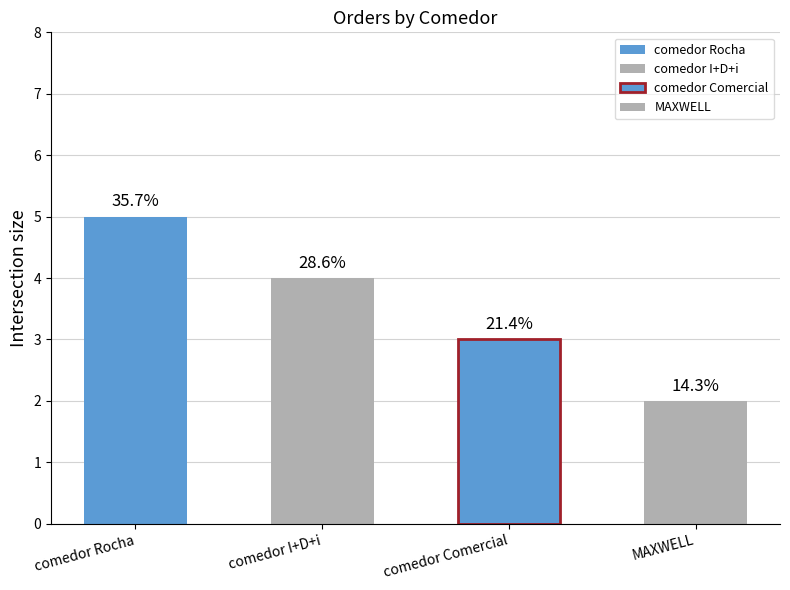

At which label is the value closest to 3?

comedor Comercial